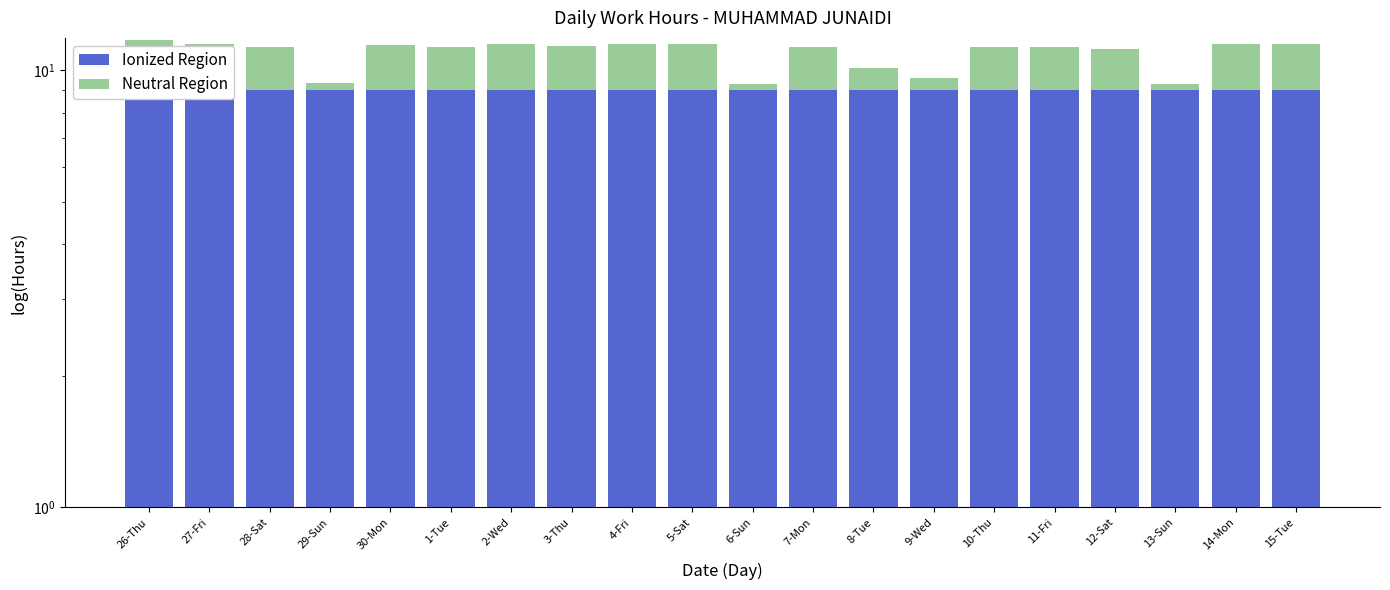

What is the minimum value shown in the chart?

0.3